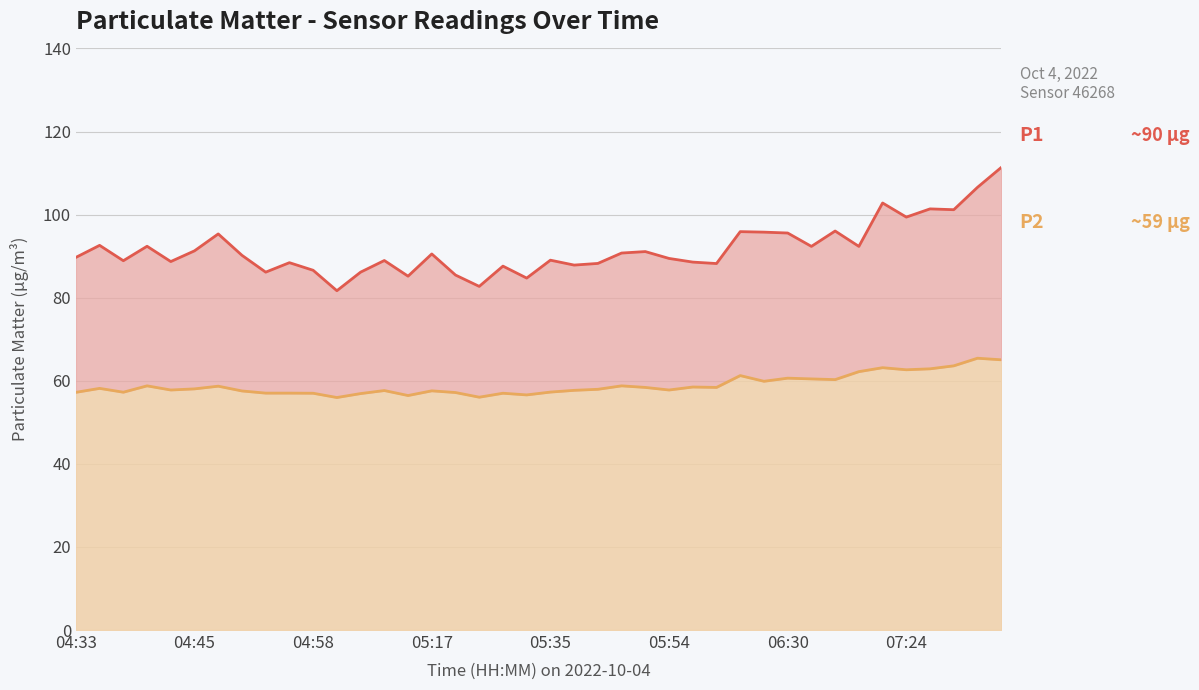

Which series has the largest total across all categories?

P1